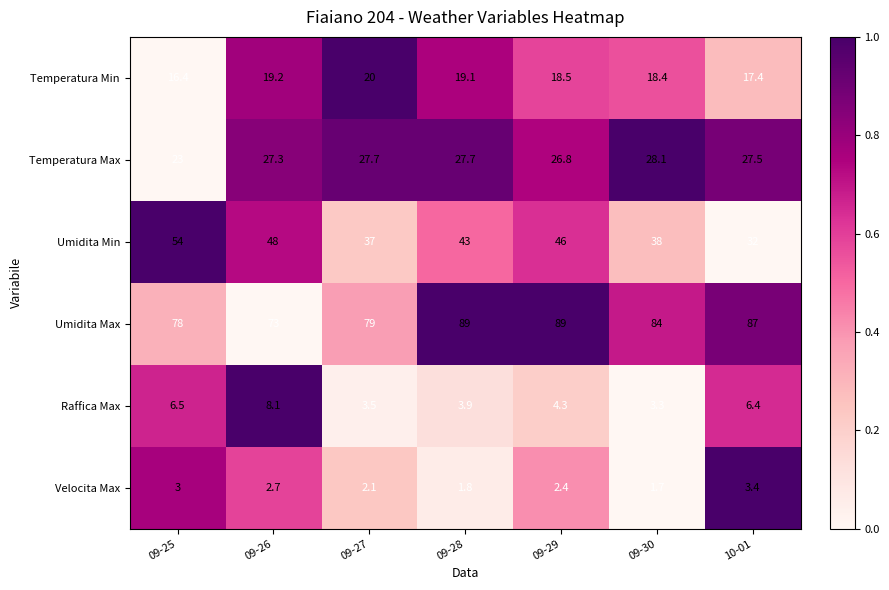

Which series has the largest total across all categories?

Umidita Max